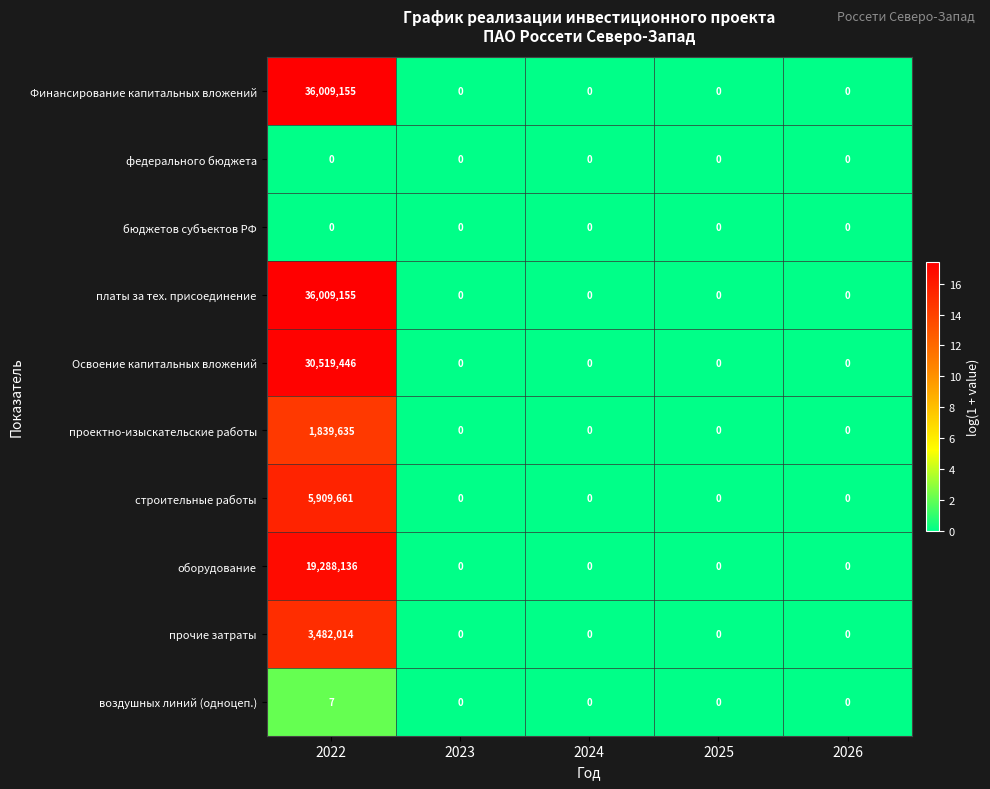

At how many categories does at least one series exceed 6?

1